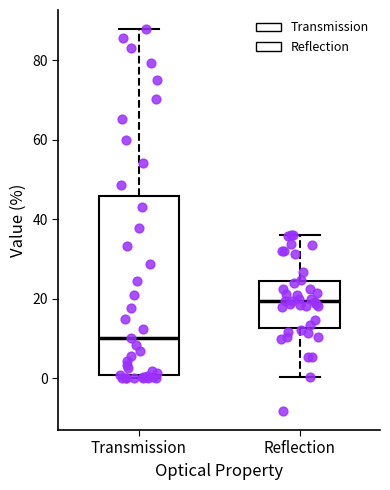

Which box's median line is the lowest?

Transmission